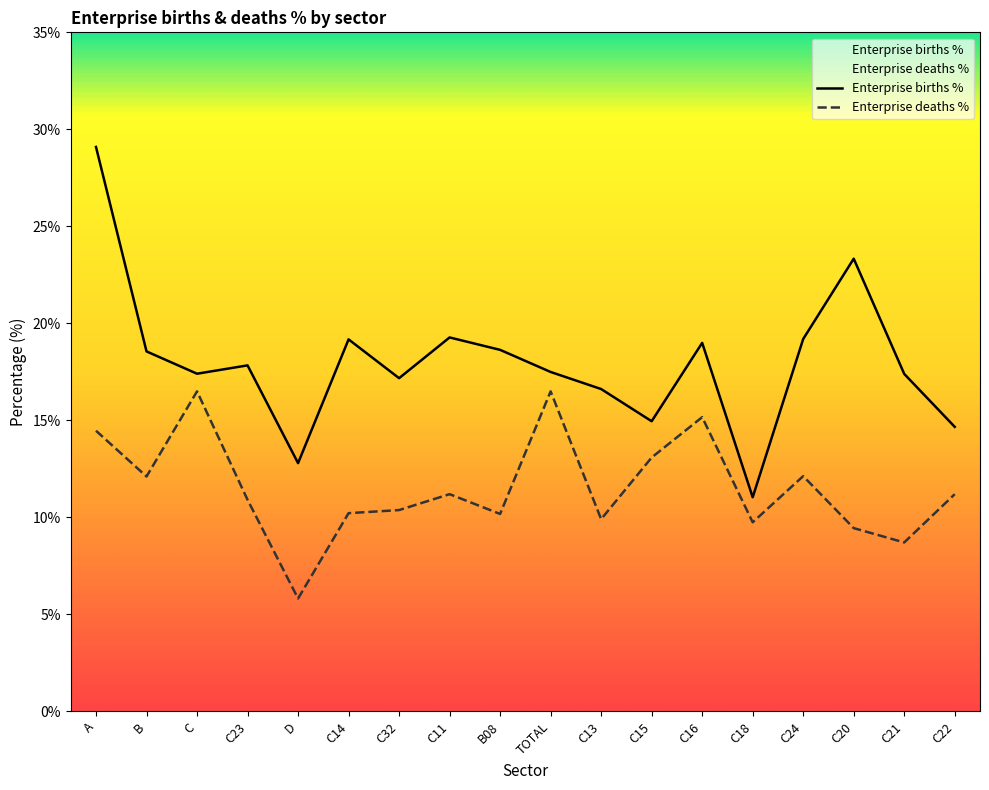

What is the difference between the Enterprise deaths % values at C14 and C16?

4.9